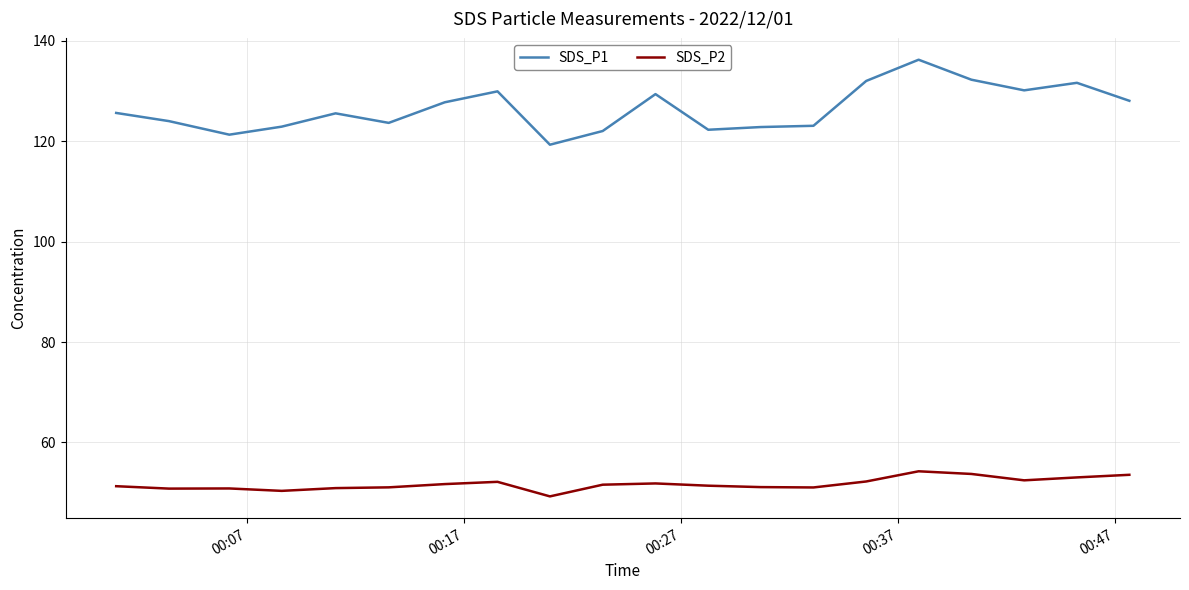

Which series has the widest spread of values?

SDS_P1